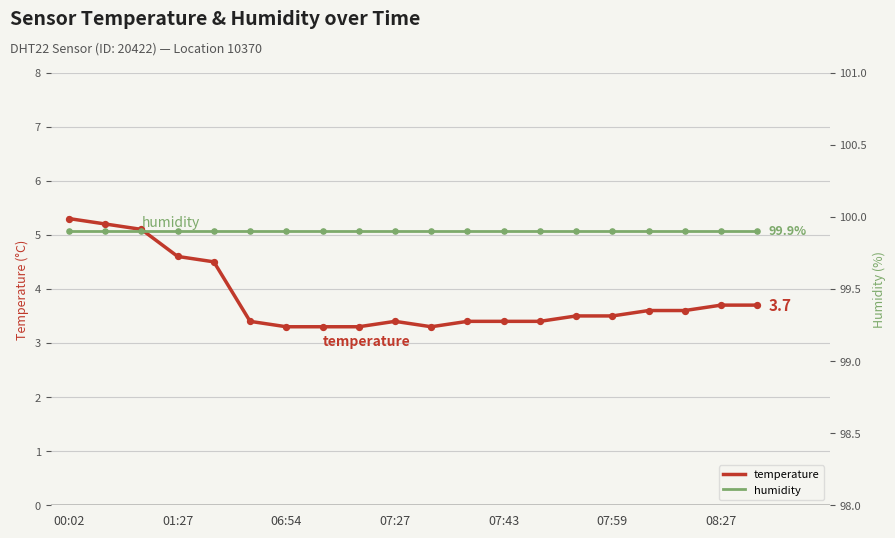

What are all the series names shown in the legend?

temperature, humidity